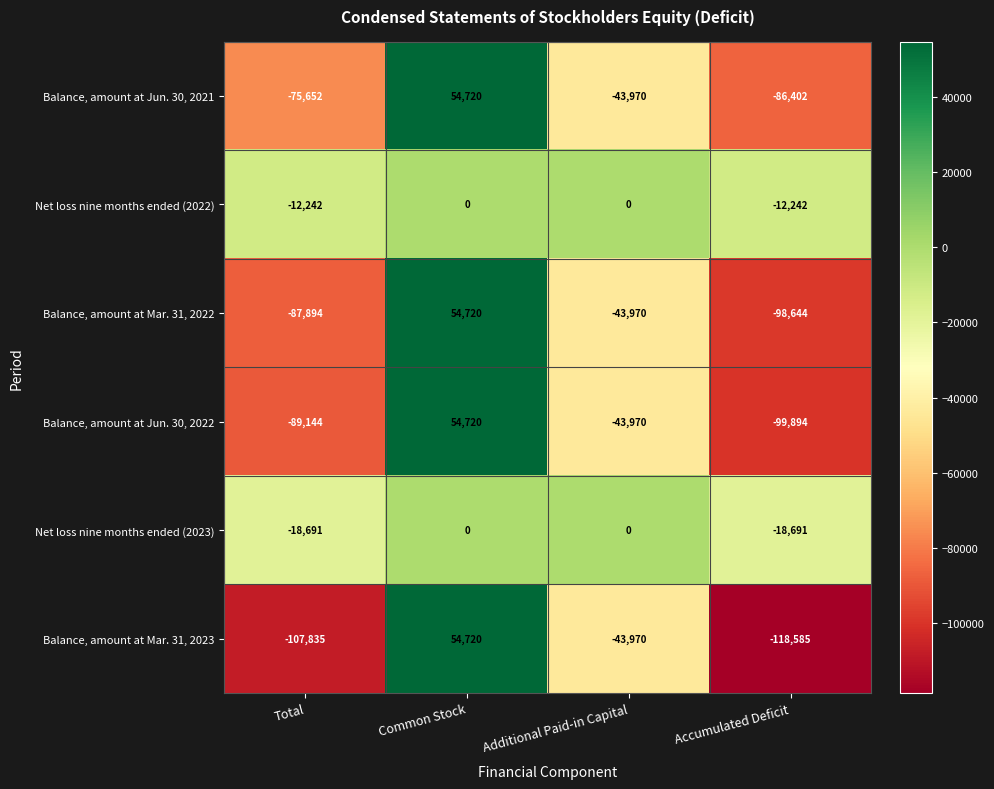

Rank the series at Accumulated Deficit from highest to lowest value.

Net loss nine months ended (2022), Net loss nine months ended (2023), Balance, amount at Jun. 30, 2021, Balance, amount at Mar. 31, 2022, Balance, amount at Jun. 30, 2022, Balance, amount at Mar. 31, 2023